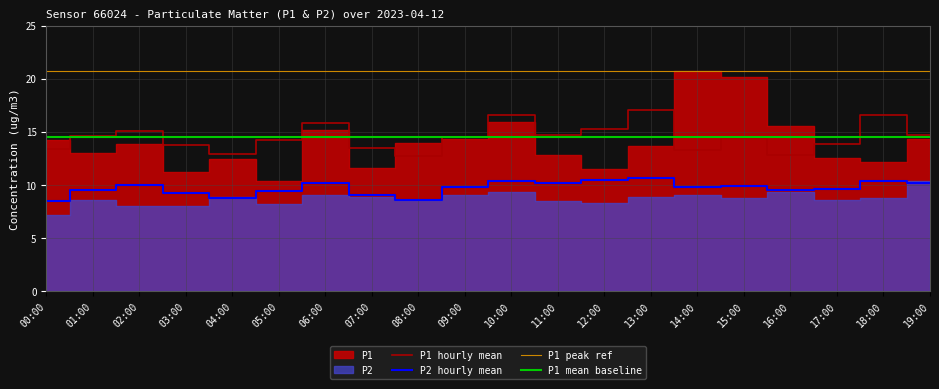

Between 05:00 and 10:00, which series saw the biggest shift?

P1 hourly mean